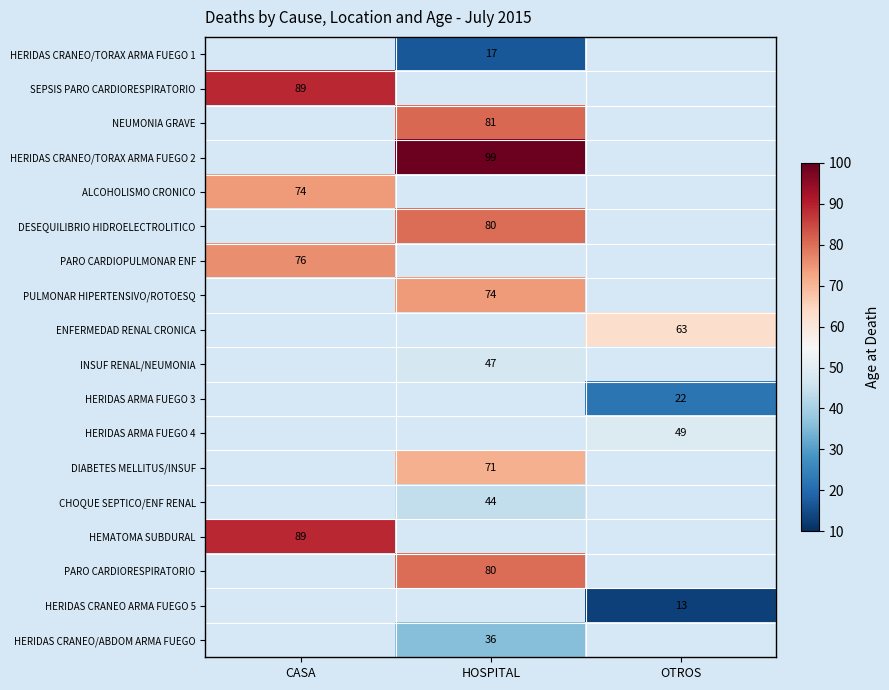

The ALCOHOLISMO CRONICO series shows 74 at CASA. True or false?

True